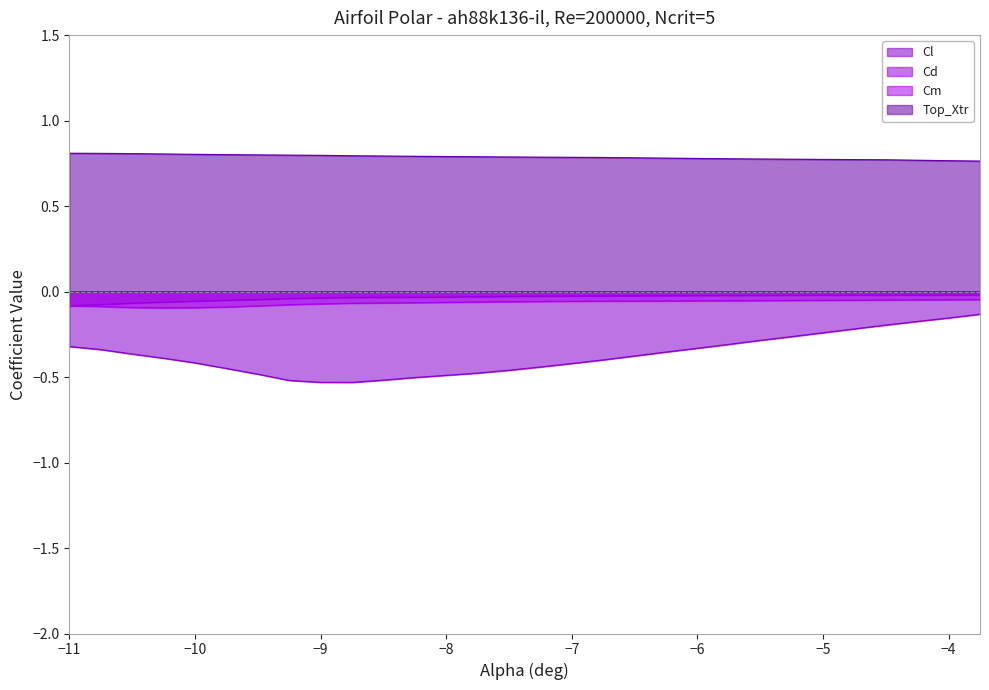

Rank the series by their maximum value, from lowest to highest.

Cl, Cm, Cd, Top_Xtr